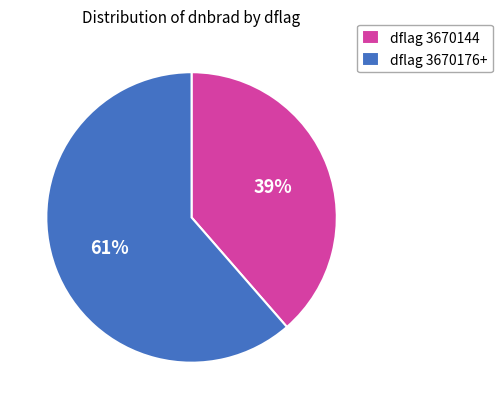

Which category has the biggest portion of the pie?

dflag 3670176+